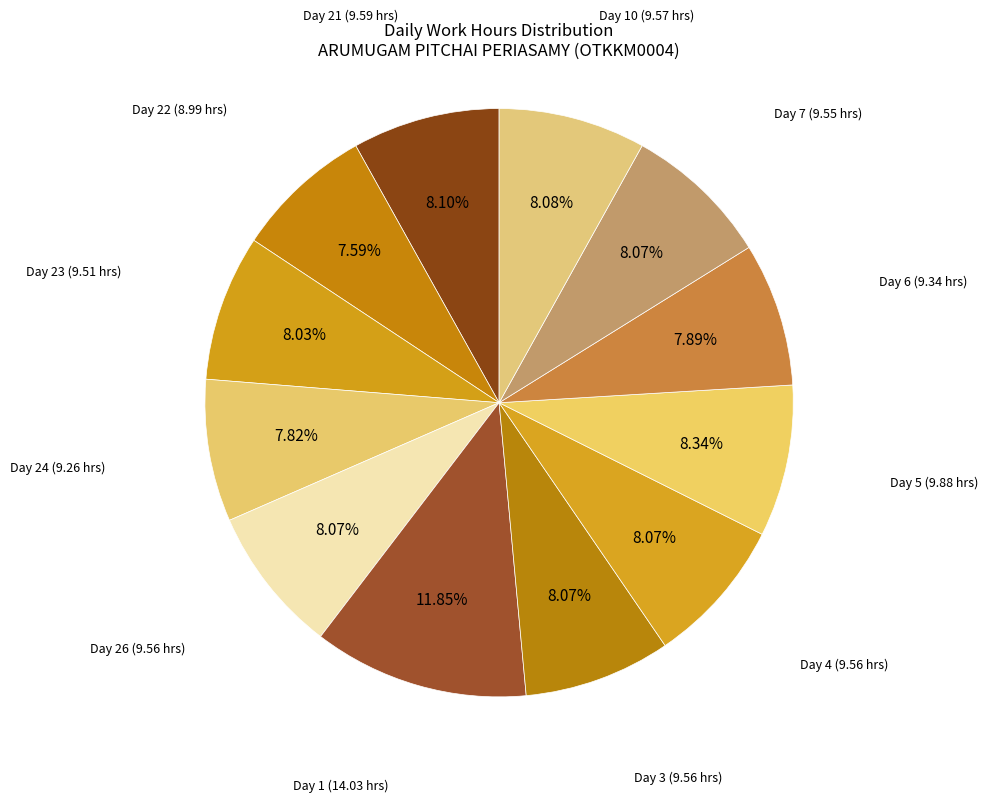

Count the number of slices in the pie.

12